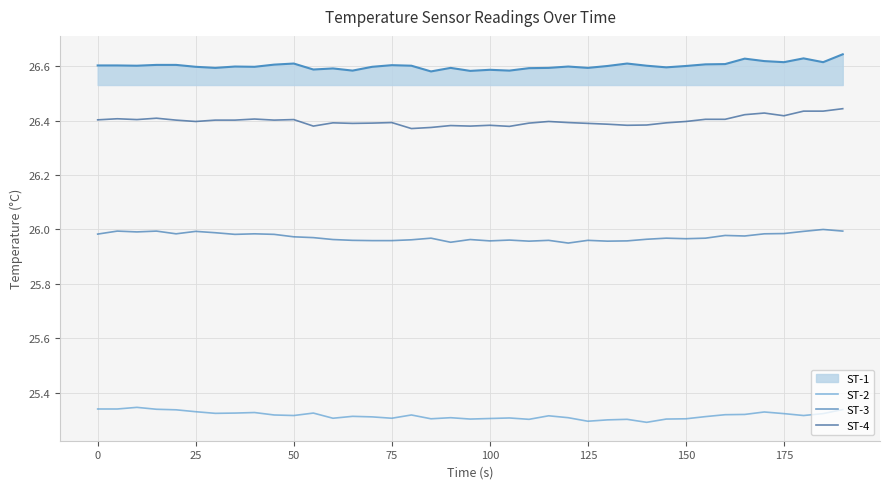

True or false: ST-3 and ST-4 cross at least once.

False